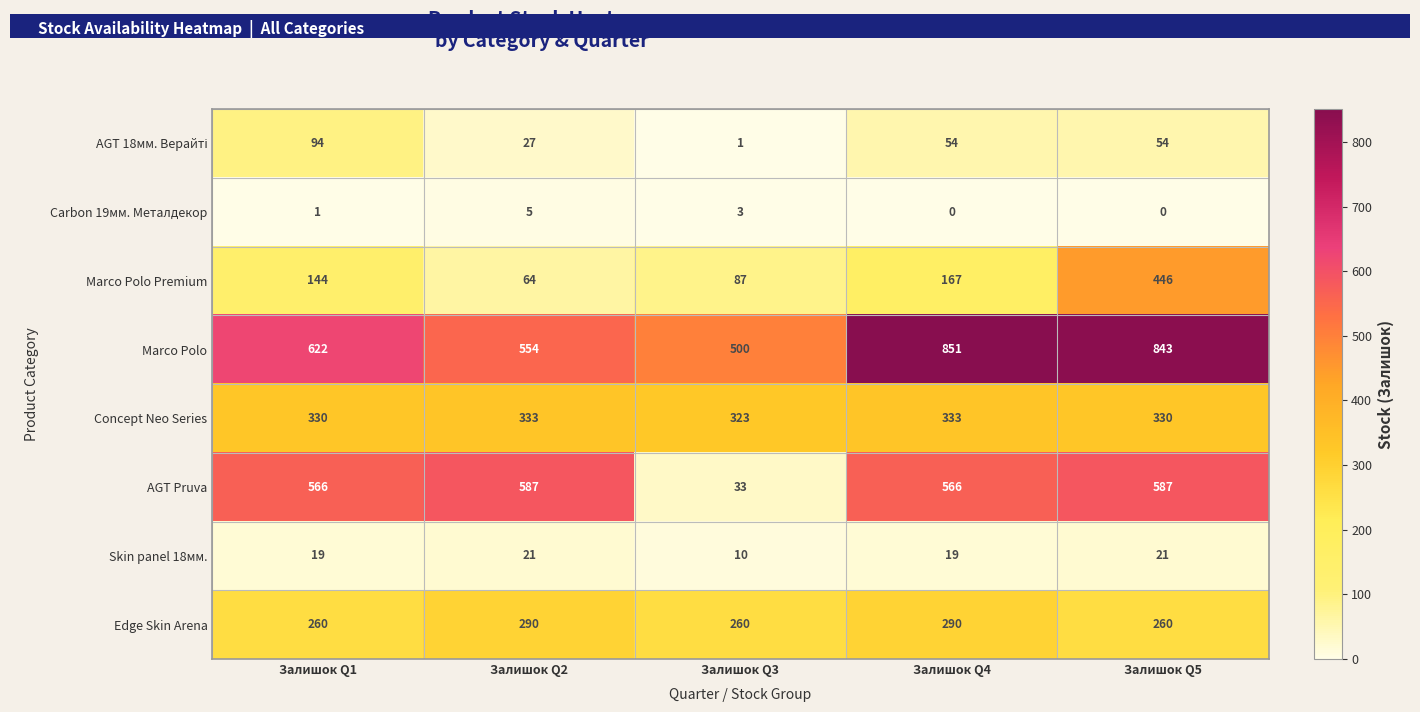

At which category is the sum across all series the highest?

Залишок Q5